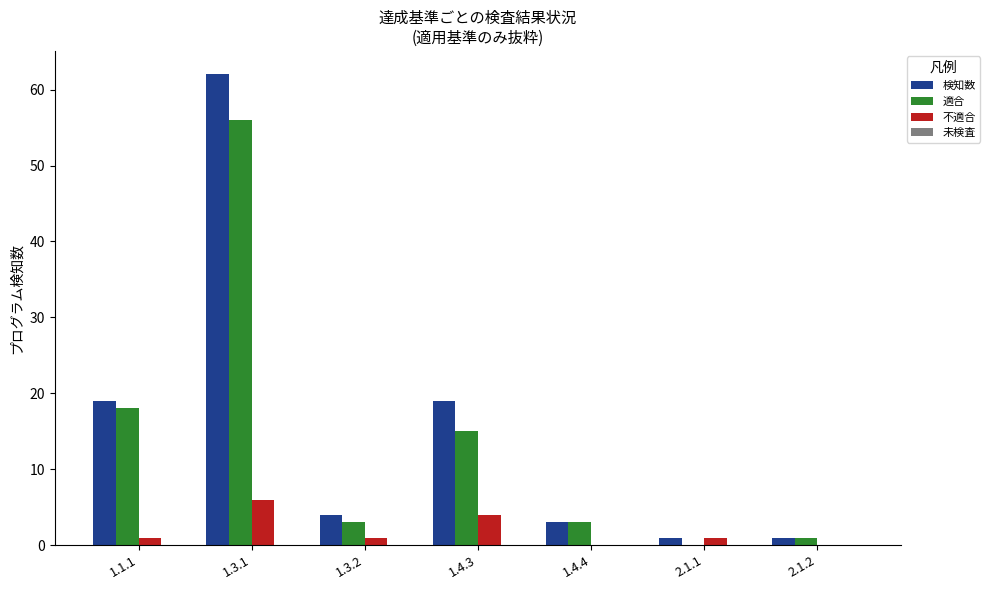

At which category is the sum across all series the highest?

1.3.1